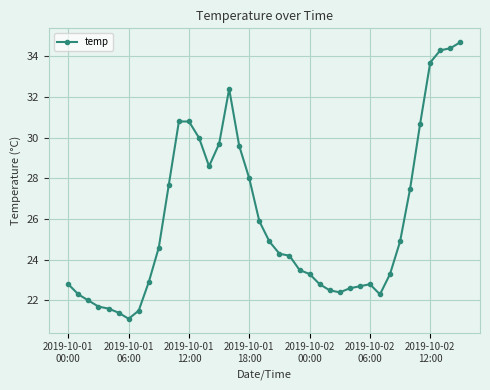

What is the greatest value displayed?

34.7